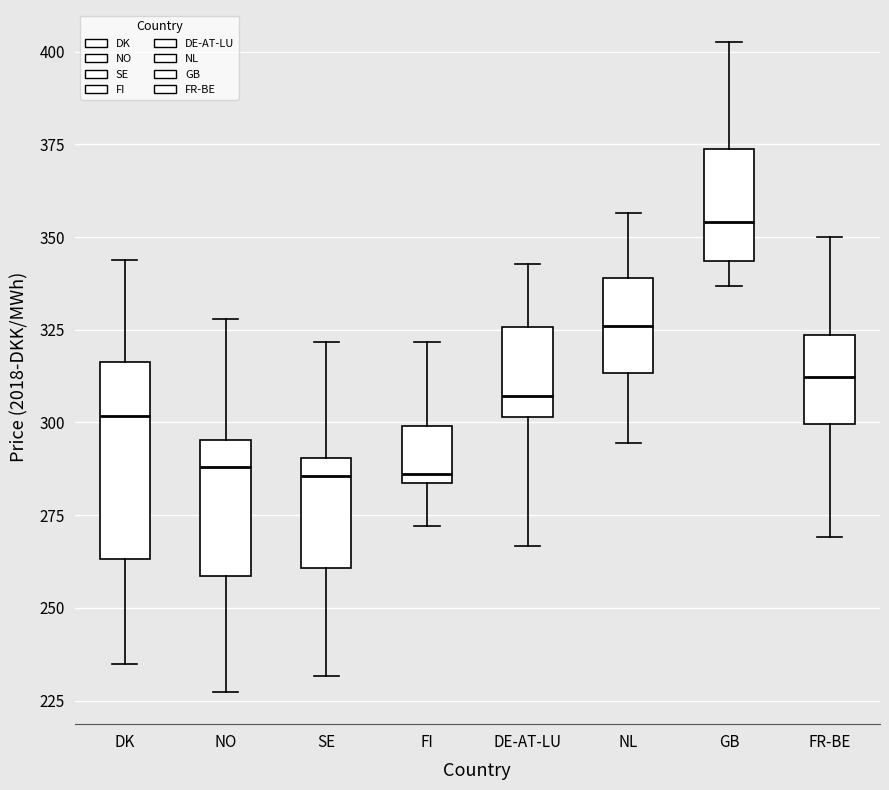

Reading left to right, read every box against the y-axis: the position of its median line, the range the box covers, and the ends of its whiskers. The values are not printed on the chart, so give them approximately, as read against the axis.

DK: median 300, box 265 to 315, whiskers 235 to 345
NO: median 290, box 260 to 295, whiskers 225 to 330
SE: median 285, box 260 to 290, whiskers 230 to 320
FI: median 285 (just above the box's lower edge), box 285 to 300, whiskers 270 to 320
DE-AT-LU: median 305, box 300 to 325, whiskers 265 to 345
NL: median 325, box 315 to 340, whiskers 295 to 355
GB: median 355, box 345 to 375, whiskers 335 to 400
FR-BE: median 310, box 300 to 325, whiskers 270 to 350